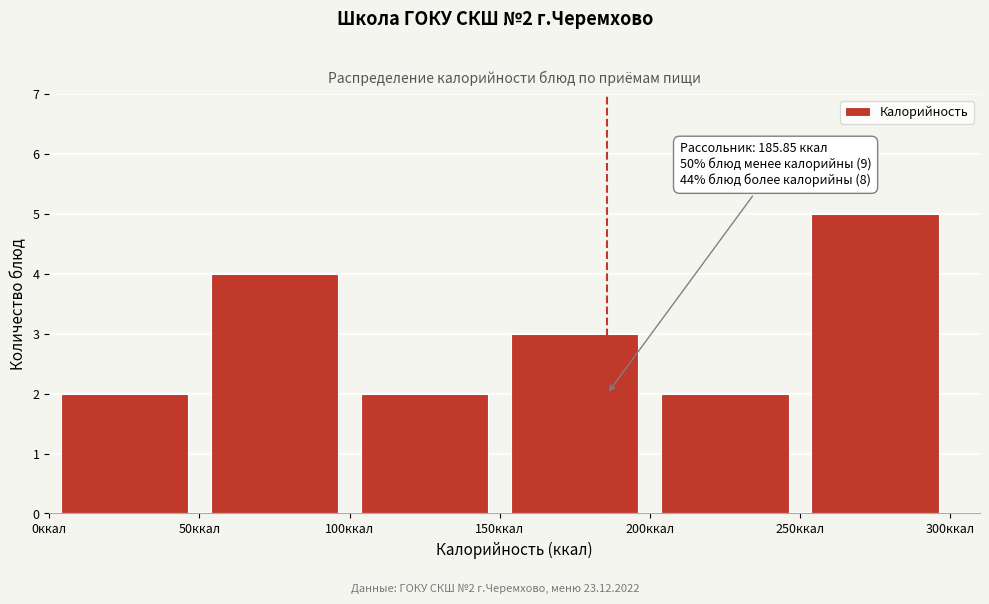

Over which range of the x-axis is the bar tallest?

250 to 300